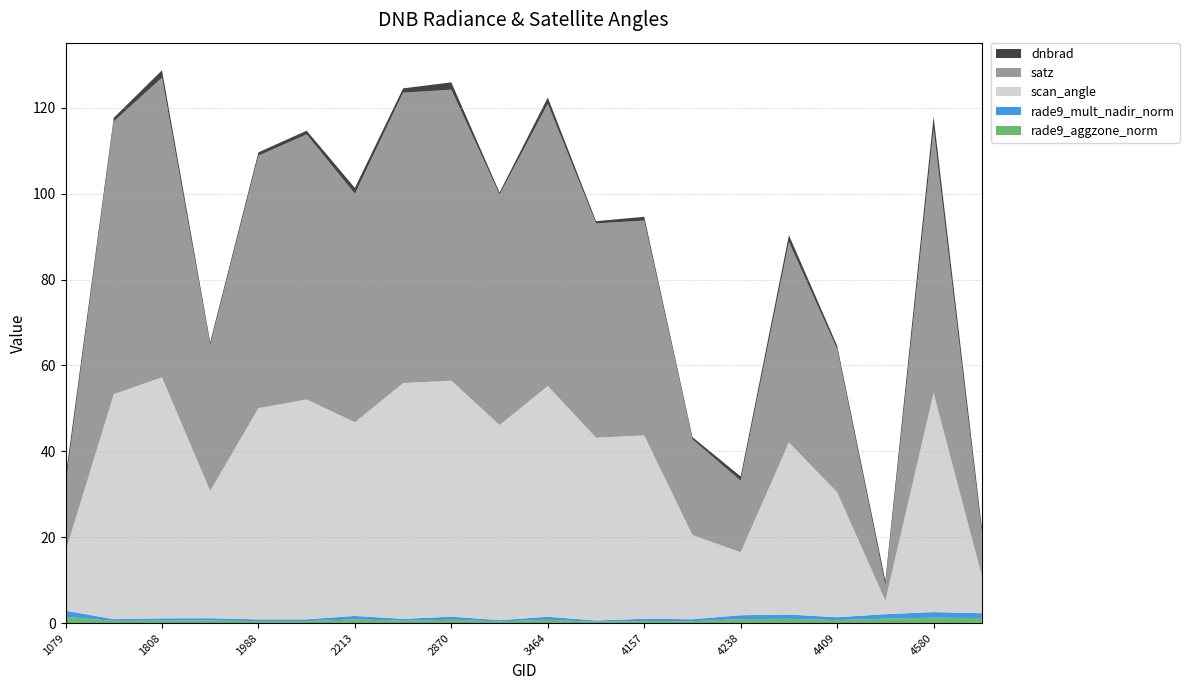

Reading left to right, extract all data points from this chart.

dnbrad: 1.6	0.8	1.7	0.7	0.8	0.9	1.4	1.0	1.7	0.5	1.5	0.5	0.9	0.5	1.0	1.6	0.8	1.0	2.8	1.3
satz: 15.6	63.5	69.8	34.0	58.8	61.7	53.2	67.6	67.8	53.7	65.7	49.9	50.0	22.3	16.6	46.7	33.3	3.6	61.5	9.9
scan_angle: 13.8	52.4	56.1	29.7	49.2	51.2	45.1	54.9	55.0	45.5	53.7	42.6	42.7	19.6	14.7	40.1	29.1	3.2	51.0	8.7
rade9_aggzone_norm: 1.5	0.5	0.6	0.6	0.5	0.5	0.8	0.5	0.8	0.4	0.8	0.3	0.5	0.4	0.9	1.0	0.7	1.0	1.3	1.2
rade9_mult_nadir_norm: 1.4	0.4	0.5	0.6	0.4	0.4	0.8	0.4	0.7	0.3	0.7	0.3	0.5	0.5	0.9	1.0	0.7	1.0	1.3	1.1